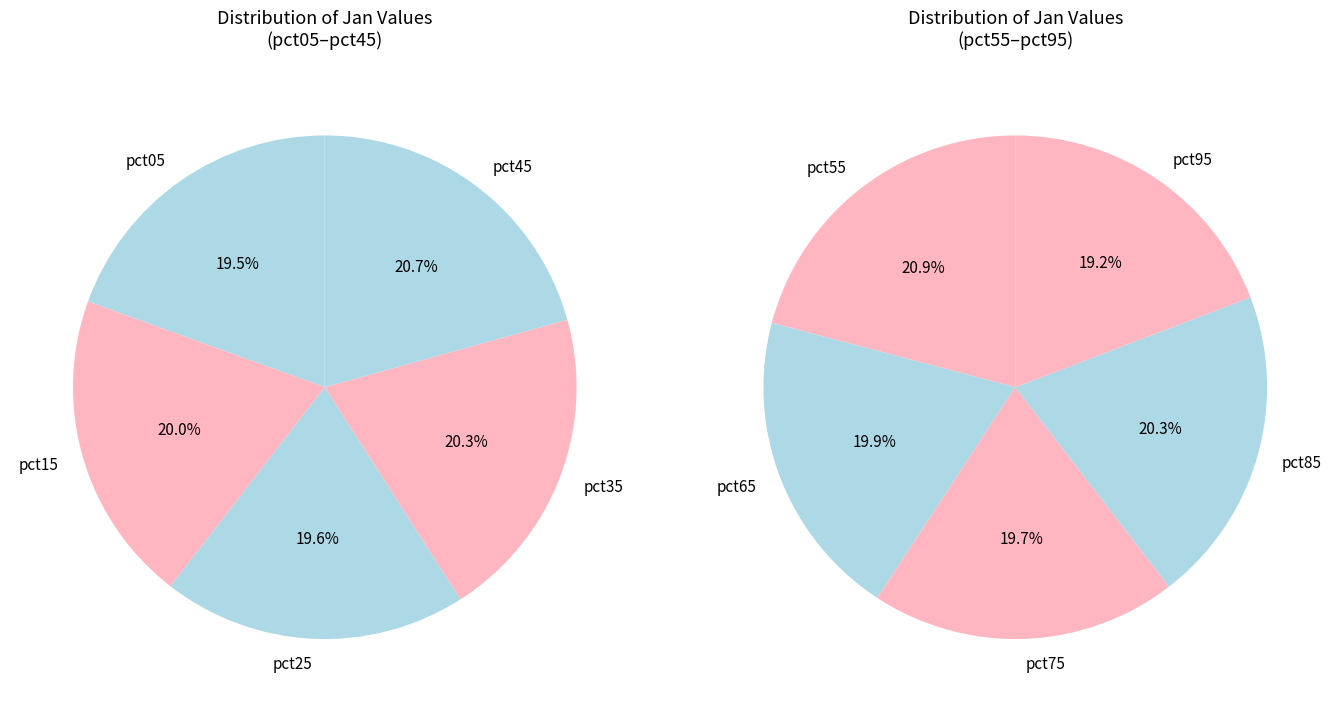

To the nearest percent, what percentage of the pie is pct55?

10%